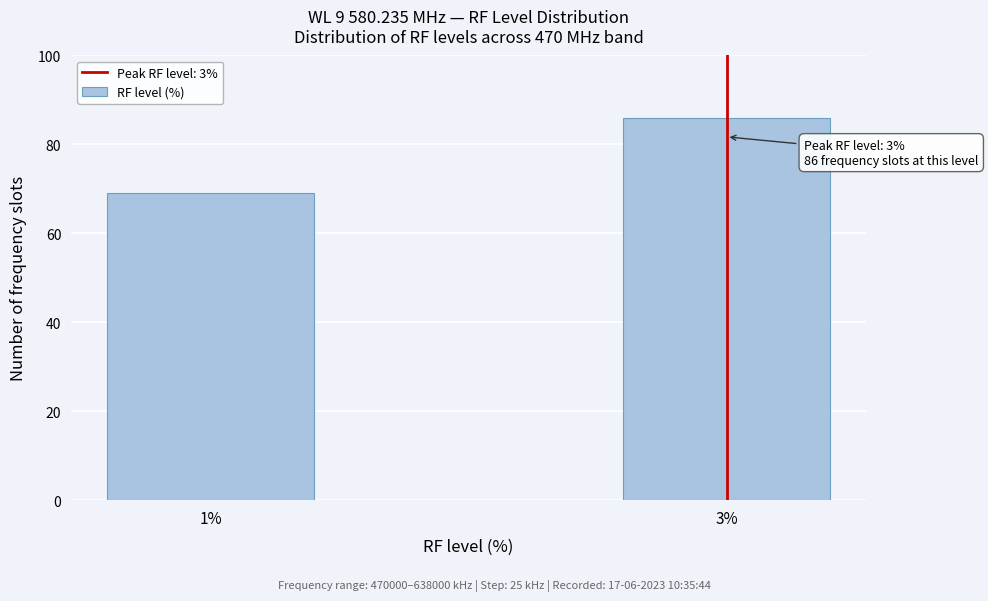

Reading left to right, transcribe all the data shown in this chart.

1%=69	3%=86